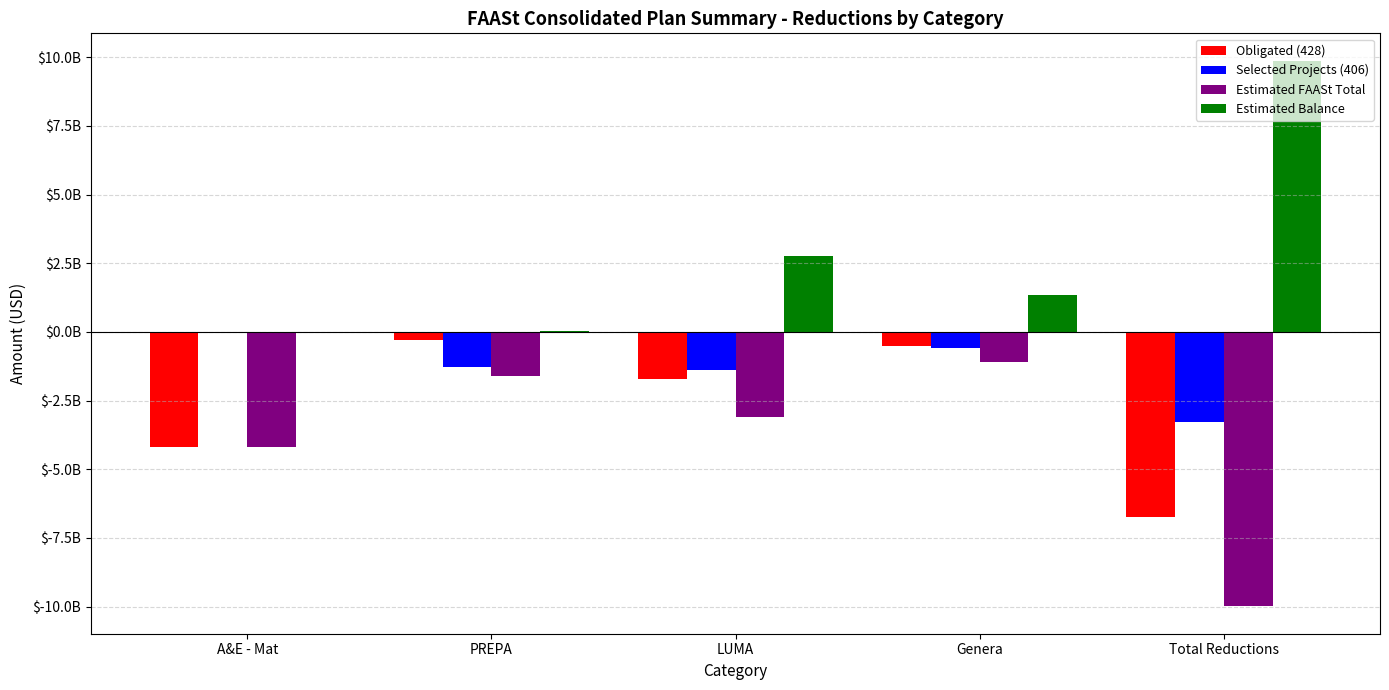

Are the bars horizontal?

No